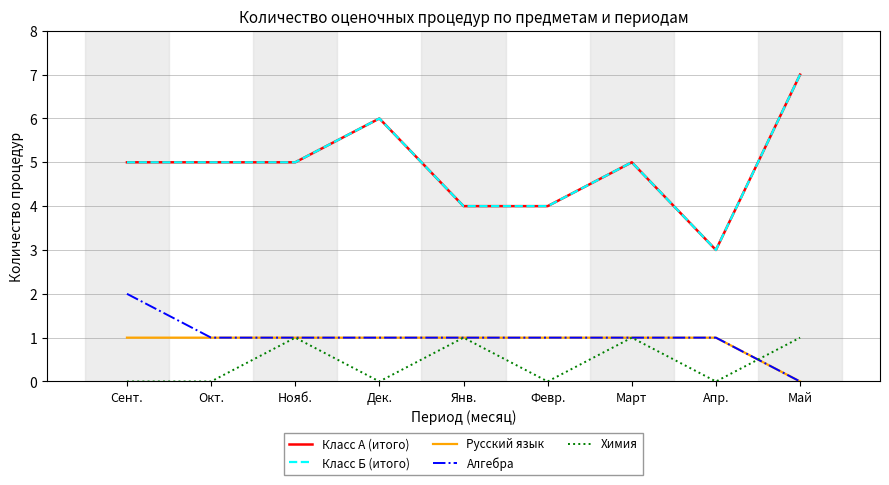

Between Нояб. and Май, which series saw the biggest shift?

Класс А (итого)